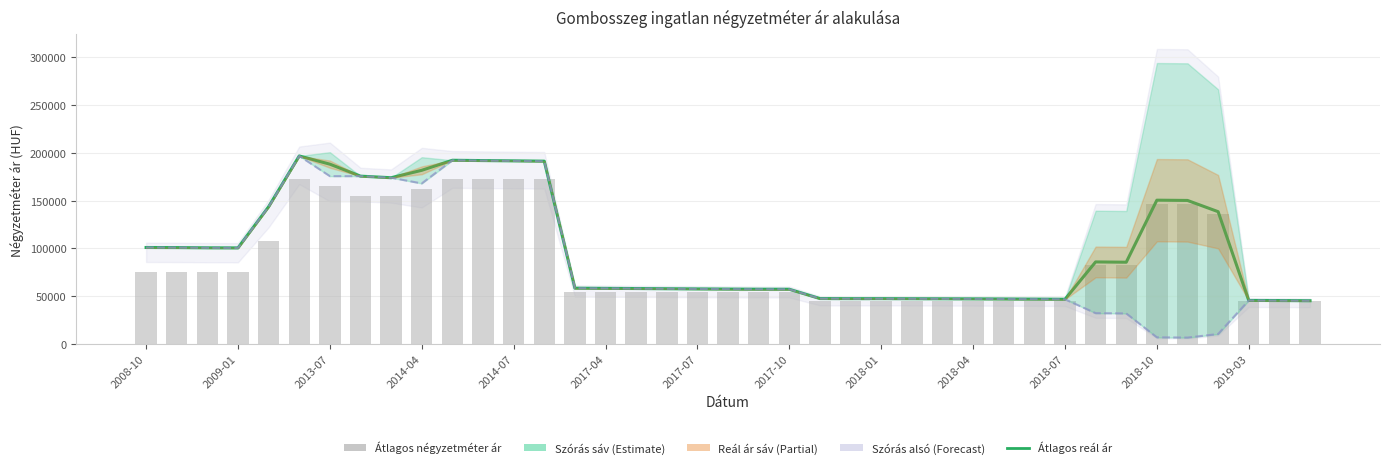

Is it true that Átlagos négyzetméter ár equals 56312 at 2017-10?

False